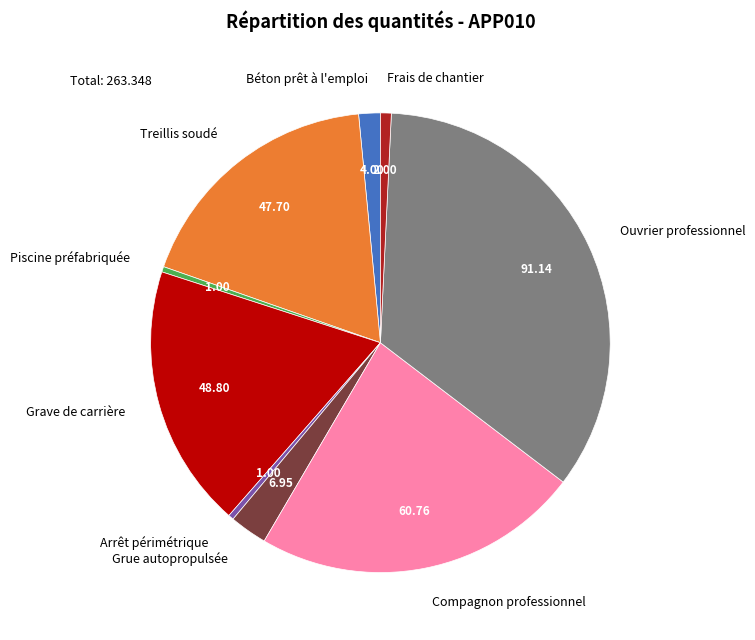

Is it true that Frais de chantier is 13% of the pie?

False